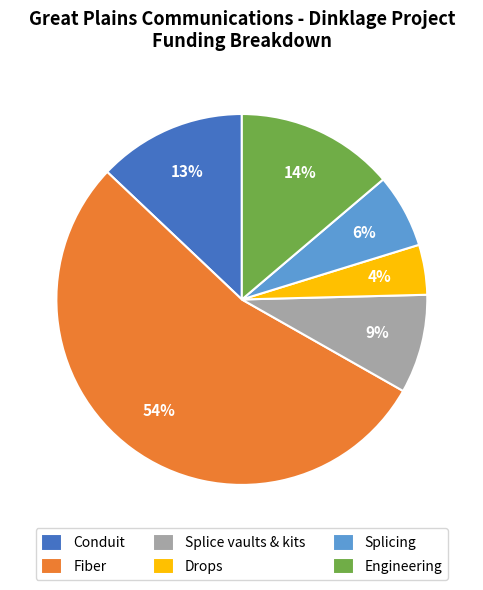

Rank the categories by value from lowest to highest.

Drops, Splicing, Splice vaults & kits, Conduit, Engineering, Fiber